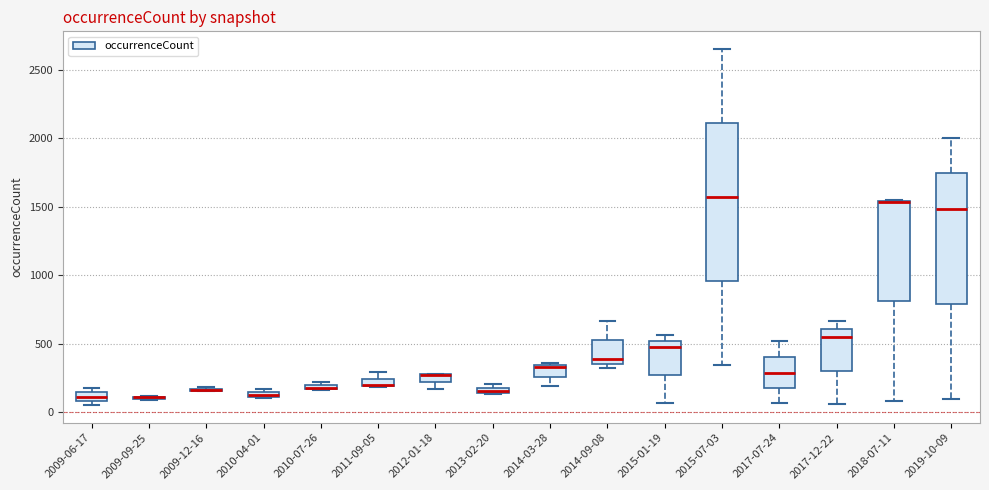

Where does the upper whisker of the box for 2014-09-08 end on the y-axis? The values are not printed on the chart, so give them approximately, as read against the axis.

650